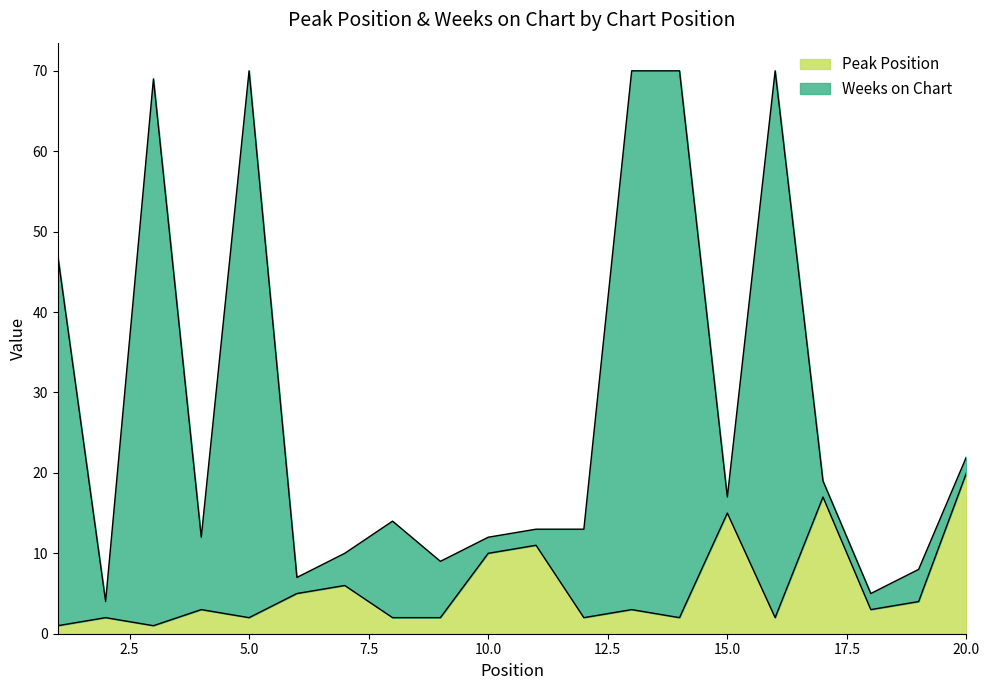

At which label does Peak Position reach its peak?

20.0